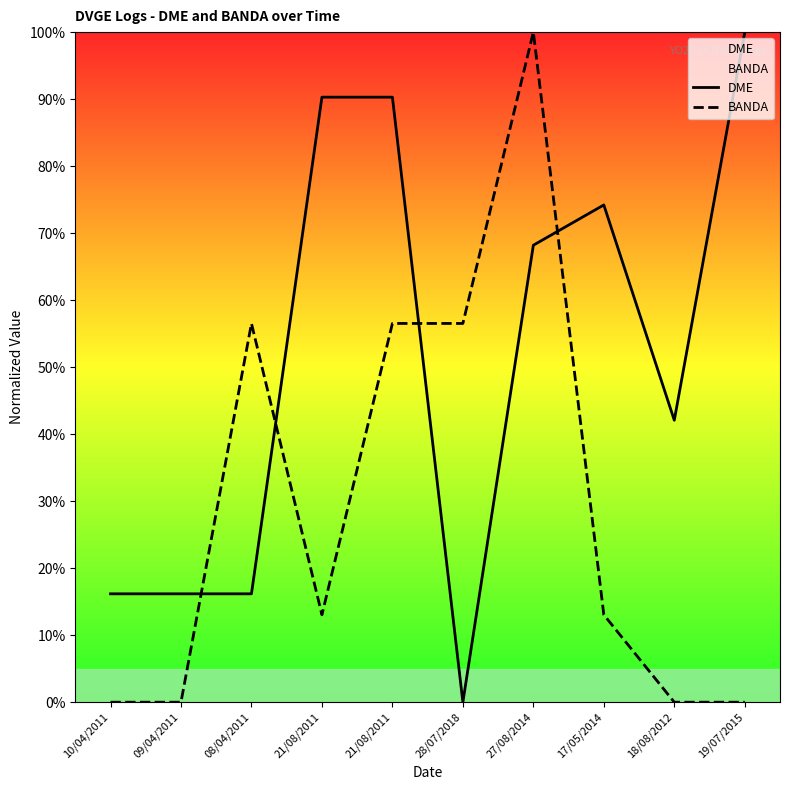

Which series has the largest range (max minus min)?

DME